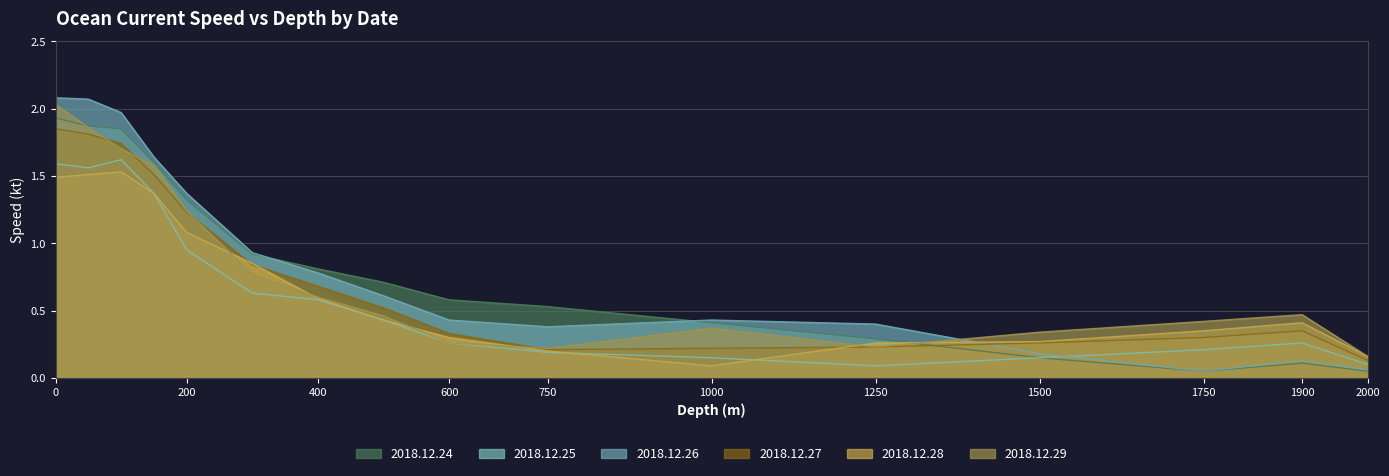

What is the difference between the highest and lowest values at 1500?

0.2